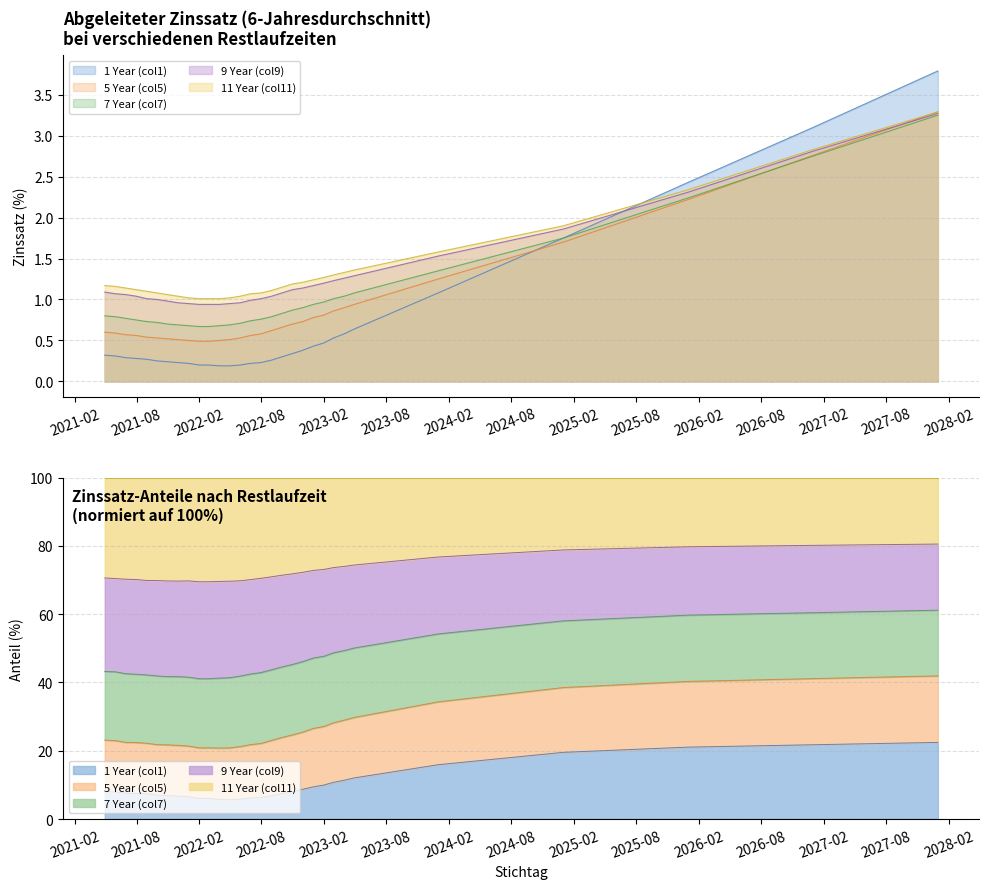

Which series has the largest range (max minus min)?

1 Year (col1)